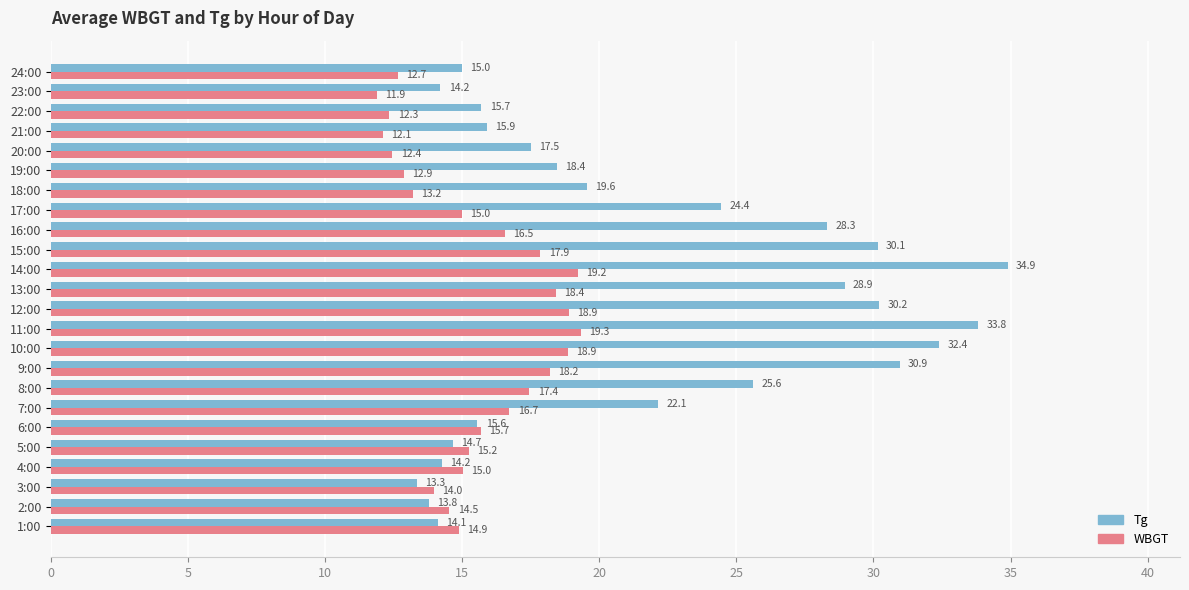

At which label is Tg closest to 24?

17:00